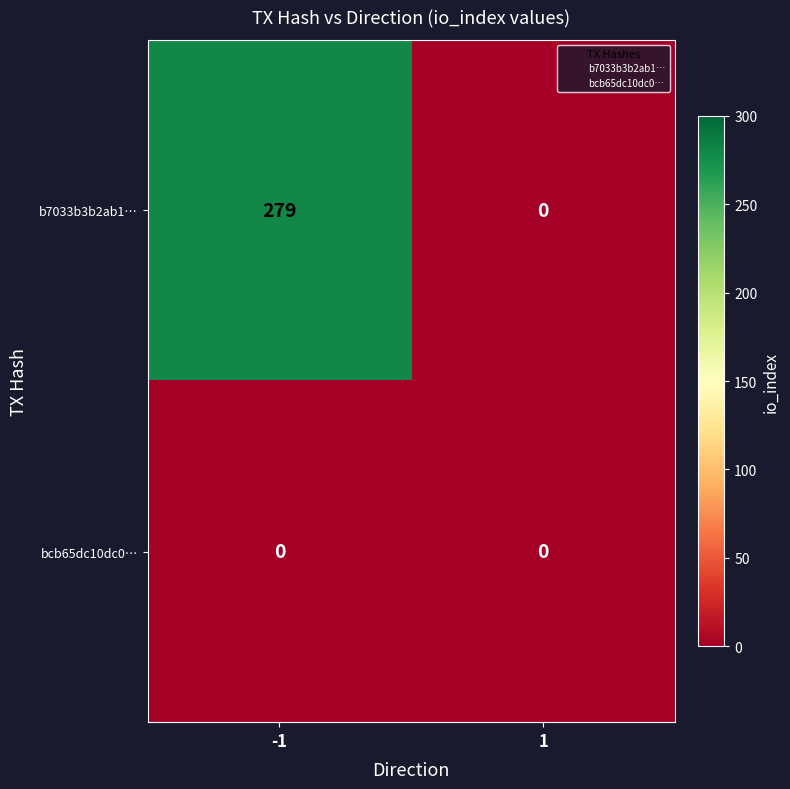

List the series in order of their peak value, highest first.

b7033b3b2ab1…, bcb65dc10dc0…